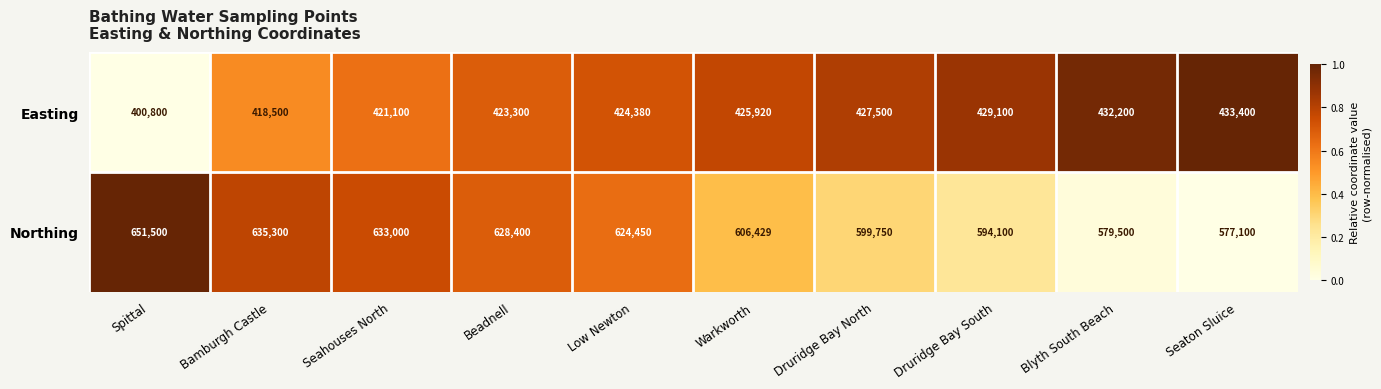

What is the sum of the Northing values at Druridge Bay South and Bamburgh Castle?

1229400